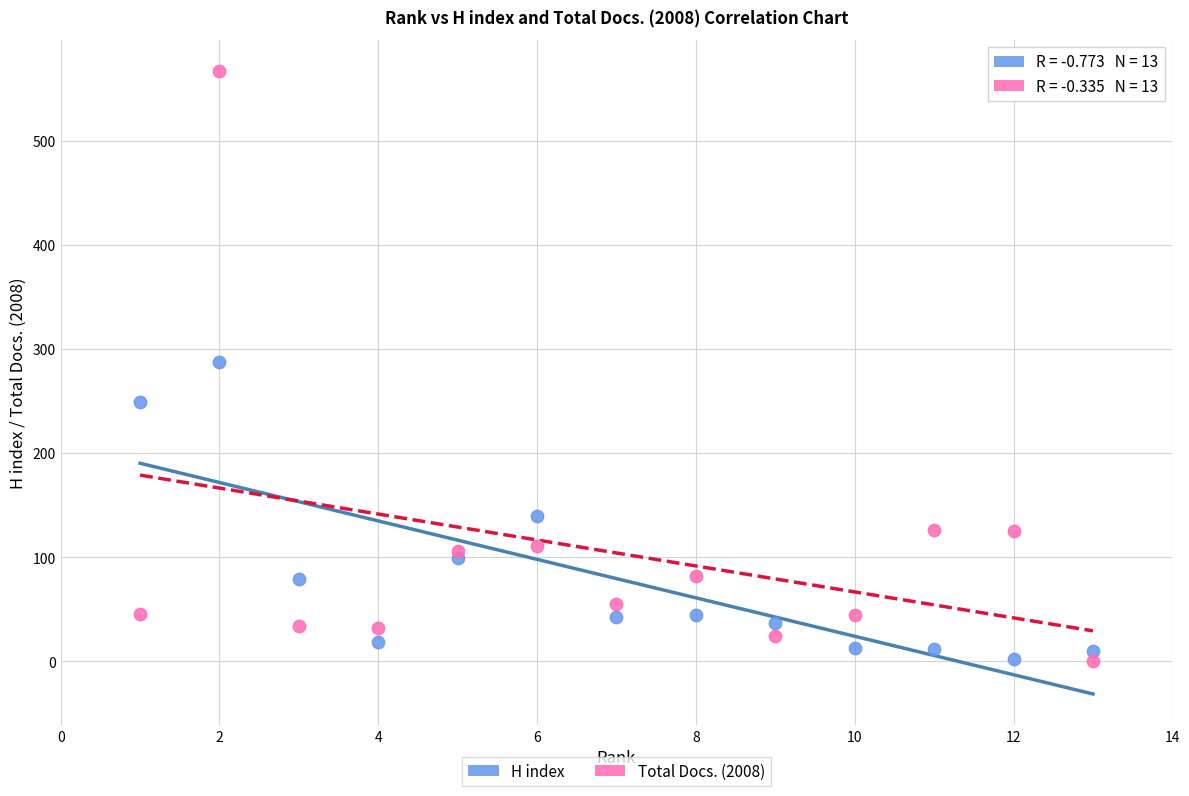

Which series has the largest Y range (max minus min)?

Total Docs. (2008)